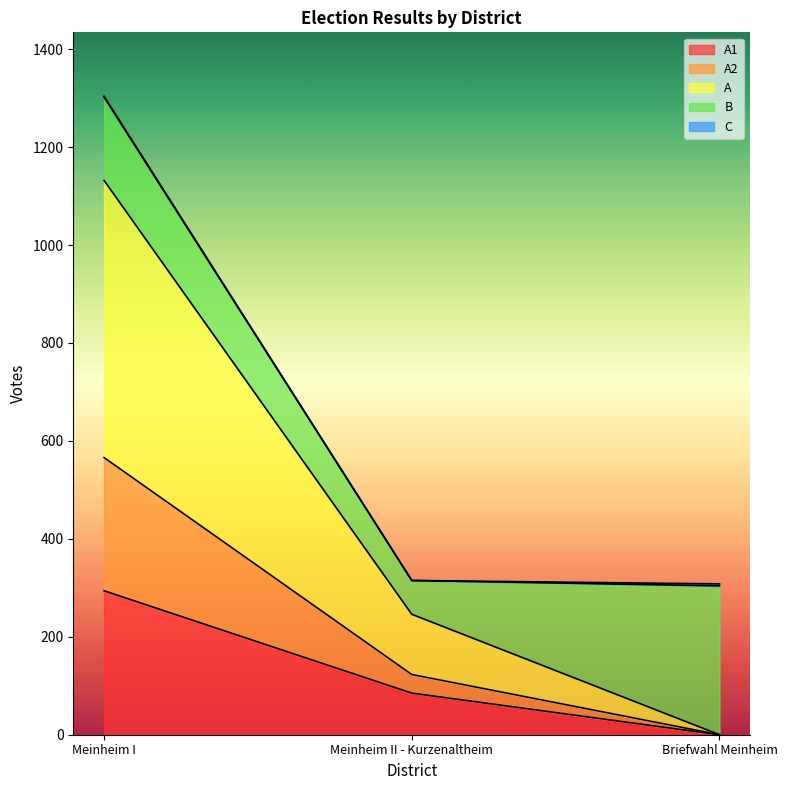

At which category is the sum across all series the highest?

Meinheim I